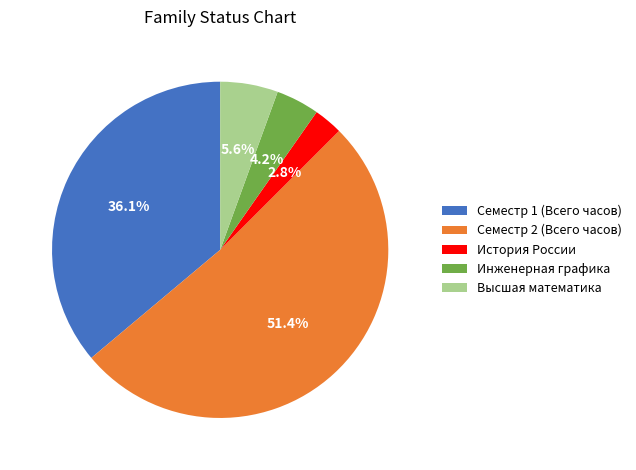

Combined, do История России and Семестр 2 (Всего часов) account for over 50%?

Yes